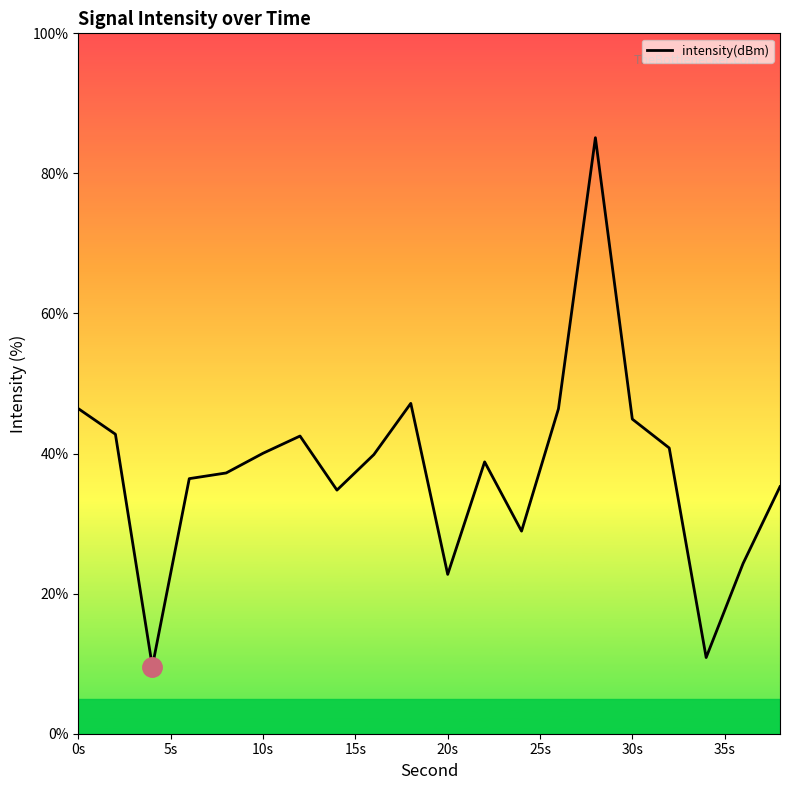

What is the difference between the maximum and minimum values?

75.5